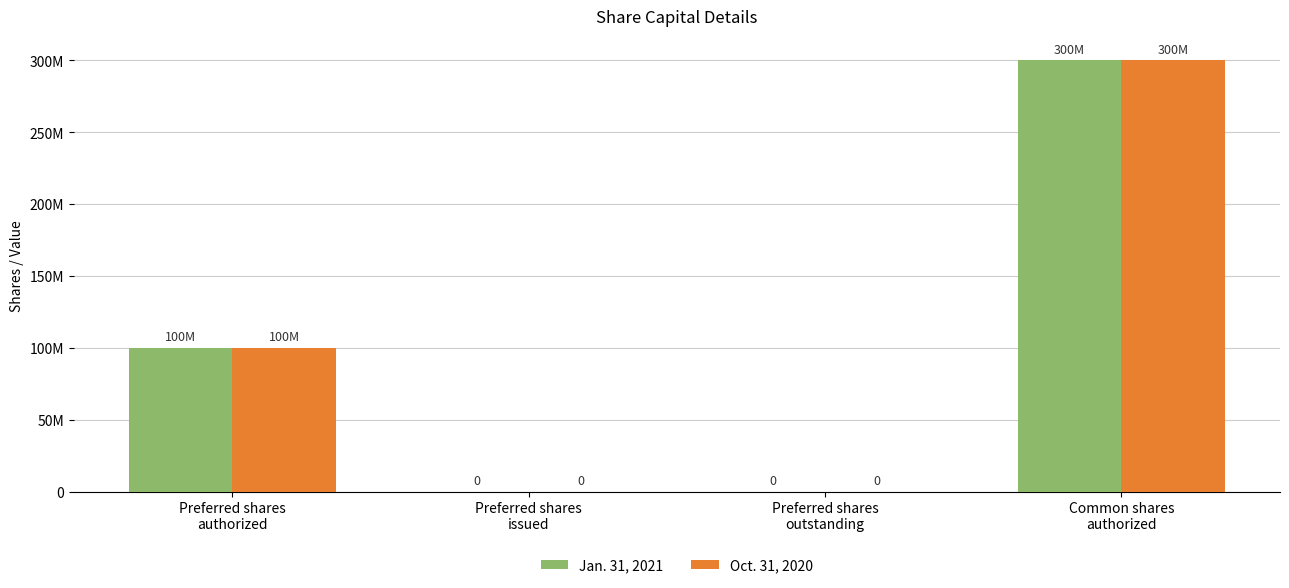

What are all the series names shown in the legend?

Jan. 31, 2021, Oct. 31, 2020